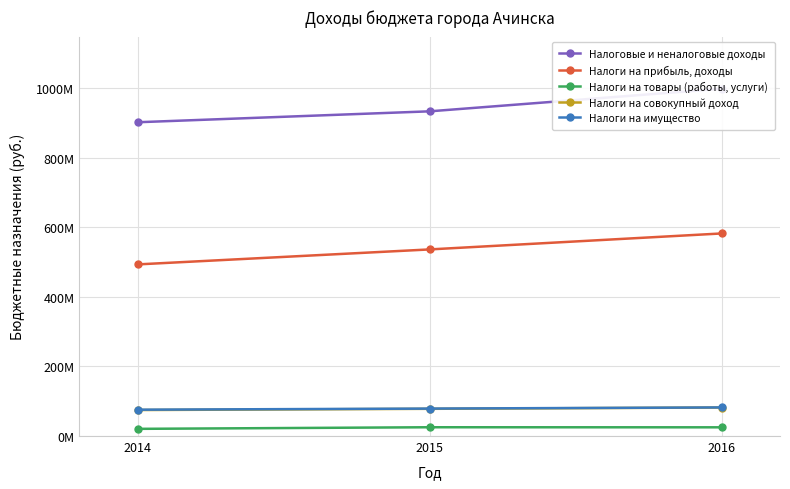

The value of Налоги на совокупный доход at 2015 is 112856863. True or false?

False